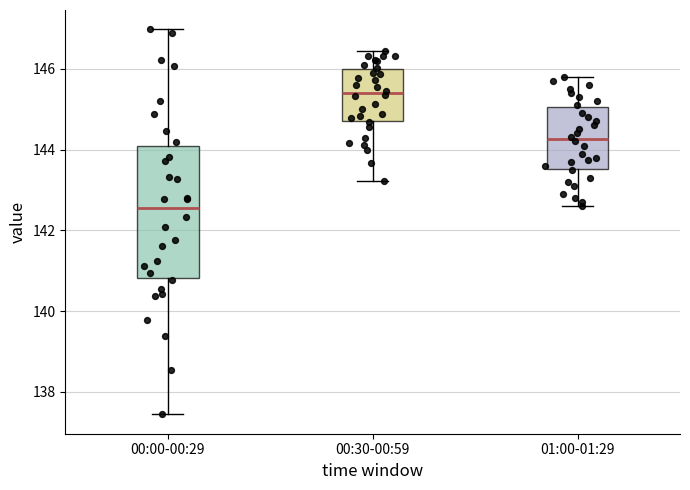

Reading left to right, read every box against the y-axis: the position of its median line, the range the box covers, and the ends of its whiskers. The values are not printed on the chart, so give them approximately, as read against the axis.

00:00-00:29: median 142.6, box 140.8 to 144.0, whiskers 137.4 to 147.0
00:30-00:59: median 145.4, box 144.8 to 146.0, whiskers 143.2 to 146.4
01:00-01:29: median 144.2, box 143.6 to 145.0, whiskers 142.6 to 145.8